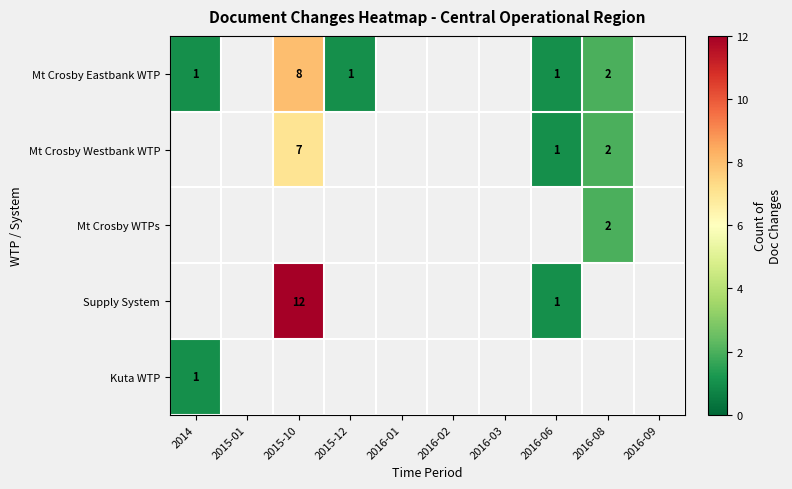

Is it true that Mt Crosby Westbank WTP equals 2 at 2016-08?

True